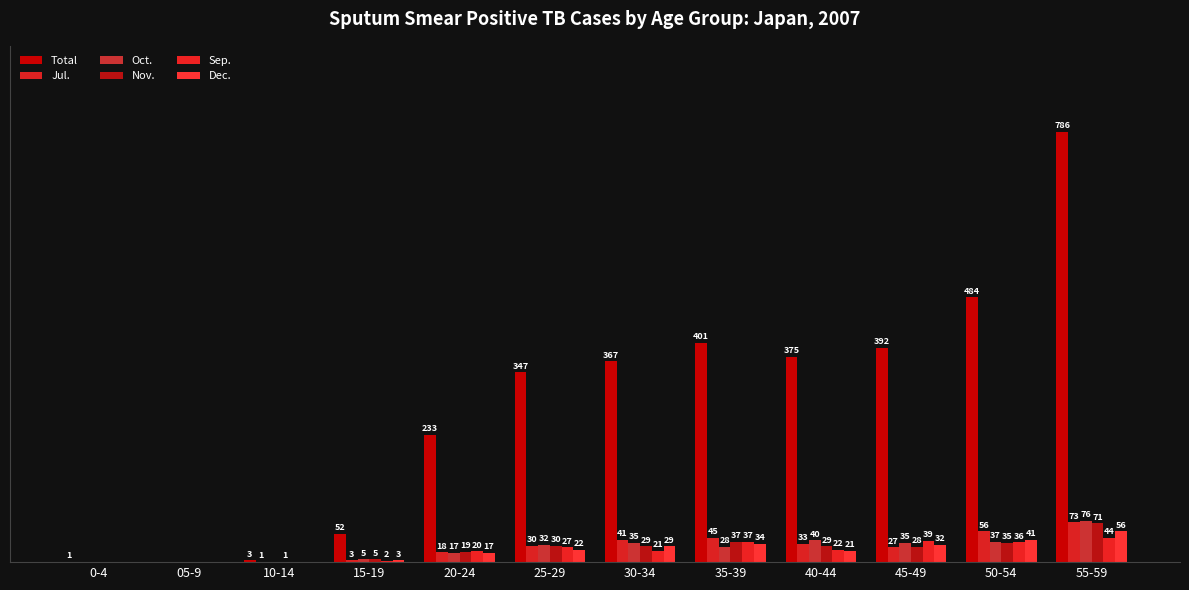

Reading left to right, extract all data points from this chart.

Total: 0-4=1	05-9=0	10-14=3	15-19=52	20-24=233	25-29=347	30-34=367	35-39=401	40-44=375	45-49=392	50-54=484	55-59=786
Jul.: 0-4=0	05-9=0	10-14=1	15-19=3	20-24=18	25-29=30	30-34=41	35-39=45	40-44=33	45-49=27	50-54=56	55-59=73
Oct.: 0-4=0	05-9=0	10-14=0	15-19=5	20-24=17	25-29=32	30-34=35	35-39=28	40-44=40	45-49=35	50-54=37	55-59=76
Nov.: 0-4=0	05-9=0	10-14=1	15-19=5	20-24=19	25-29=30	30-34=29	35-39=37	40-44=29	45-49=28	50-54=35	55-59=71
Sep.: 0-4=0	05-9=0	10-14=0	15-19=2	20-24=20	25-29=27	30-34=21	35-39=37	40-44=22	45-49=39	50-54=36	55-59=44
Dec.: 0-4=0	05-9=0	10-14=0	15-19=3	20-24=17	25-29=22	30-34=29	35-39=34	40-44=21	45-49=32	50-54=41	55-59=56